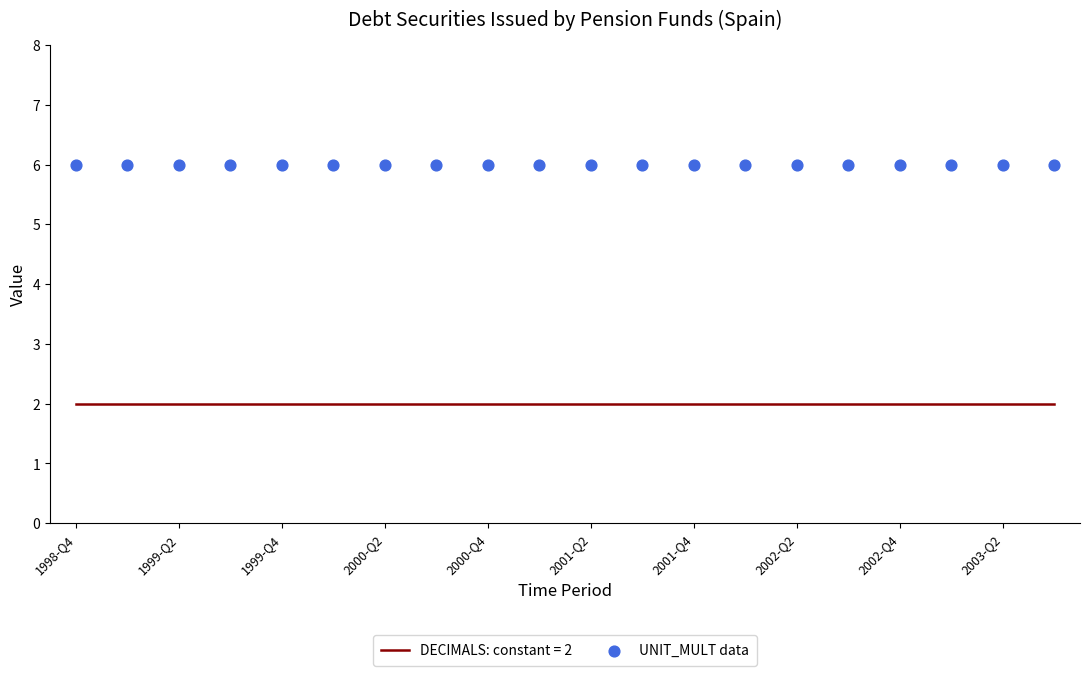

At how many categories does at least one series exceed 1?

20